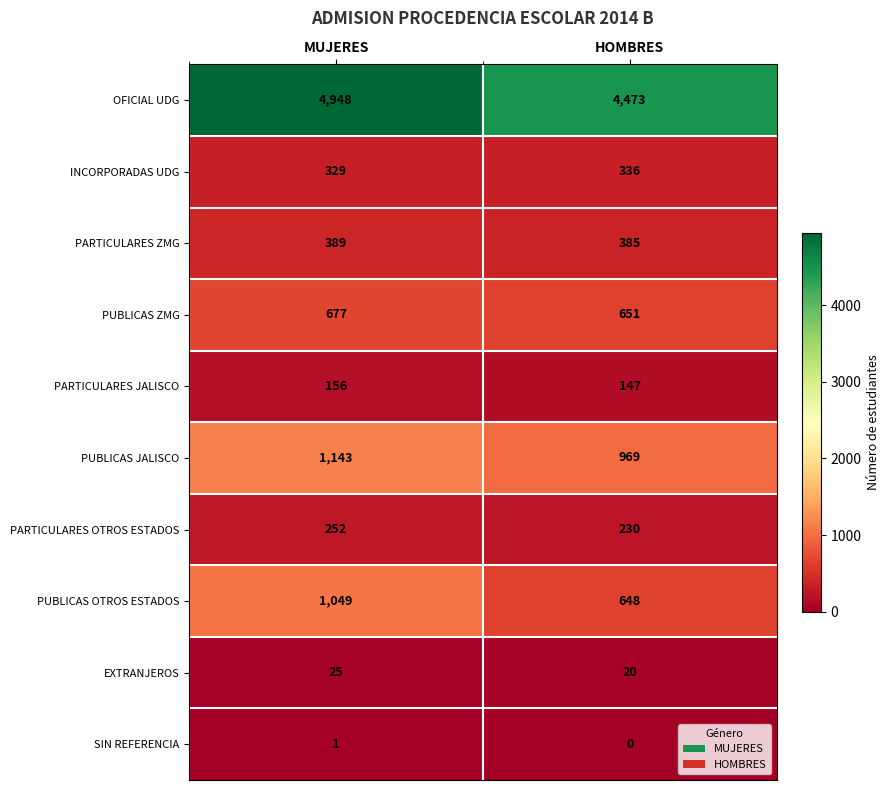

Which series has the widest spread of values?

OFICIAL UDG